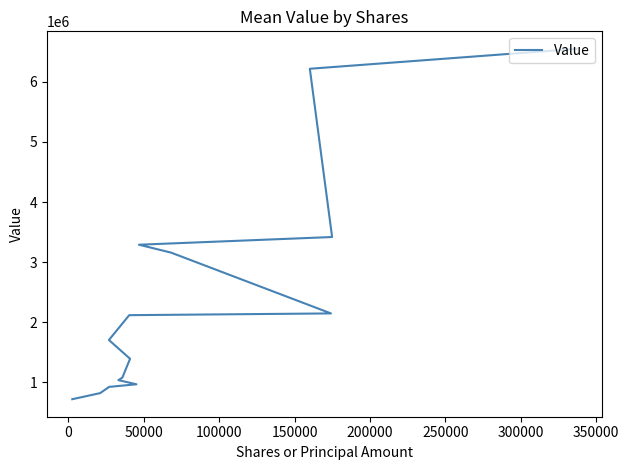

How many lines are shown in the chart?

1